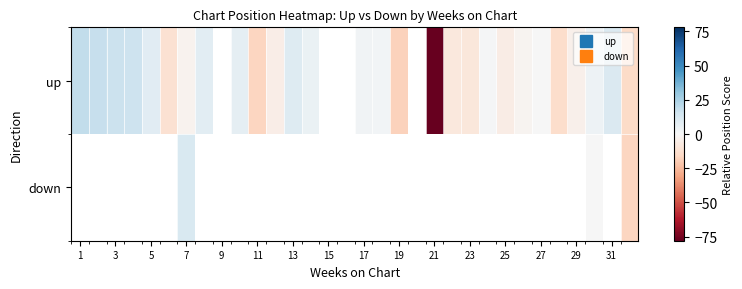

Where does the up series first go above 3?

1